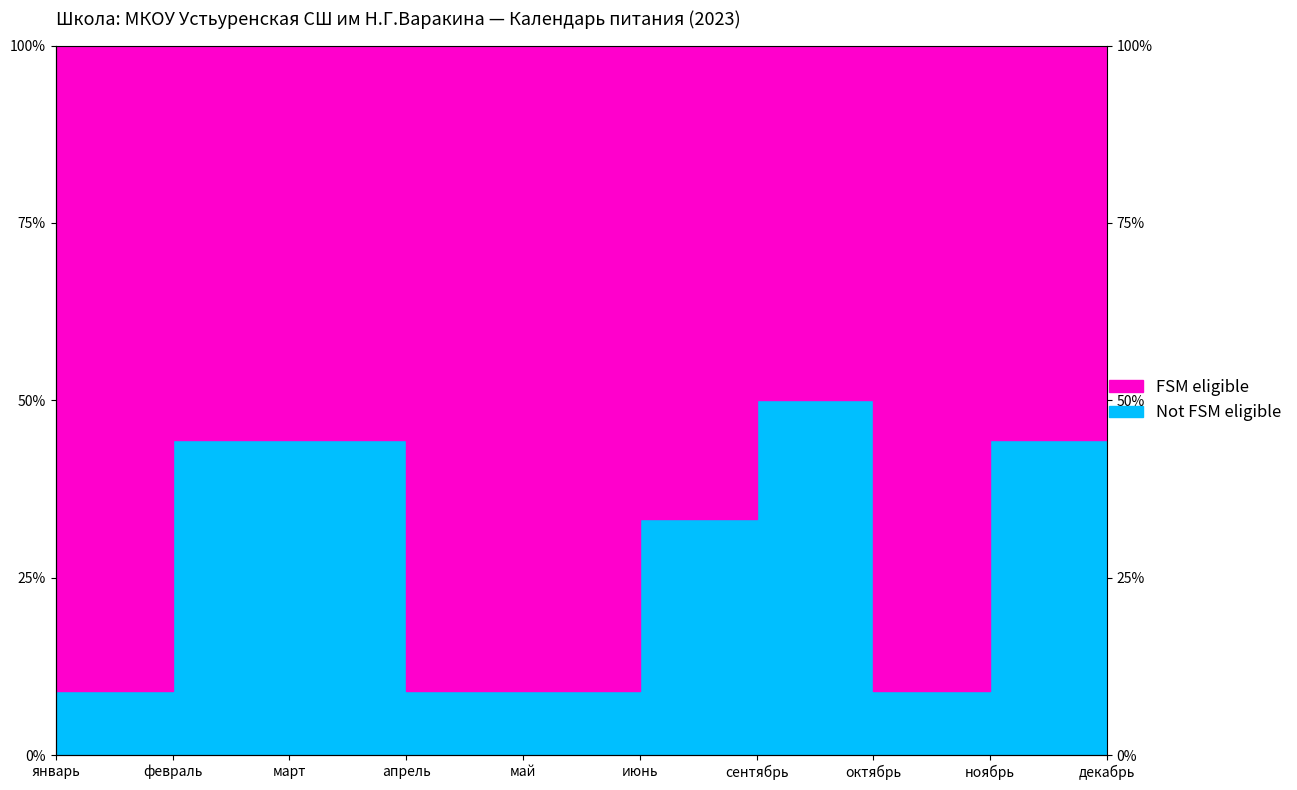

Which label corresponds to the smallest value in the chart?

январь